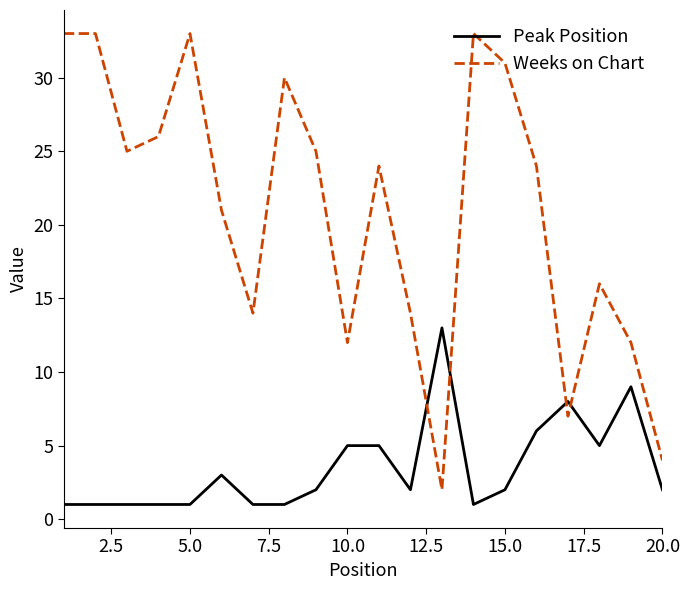

True or false: Peak Position and Weeks on Chart intersect in this chart.

True